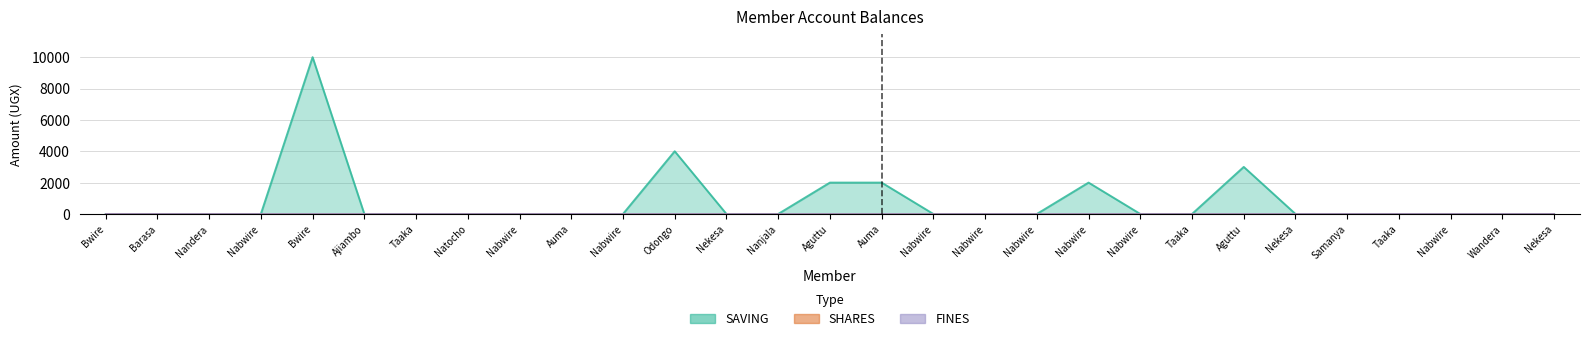

How many positive values does the SAVING series have?

6